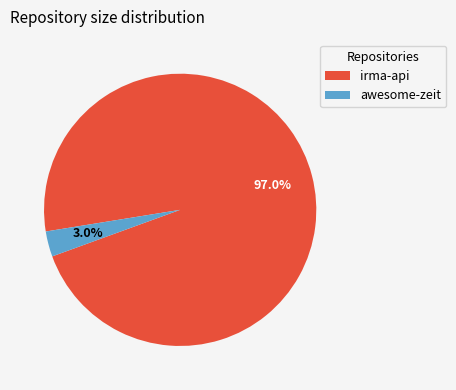

To the nearest percent, what is the combined percentage of irma-api and awesome-zeit?

100%